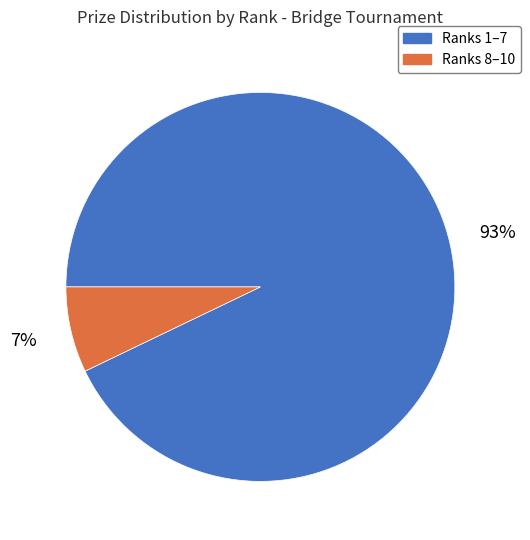

What percentage is the Ranks 1–7 slice, to the nearest percent?

93%